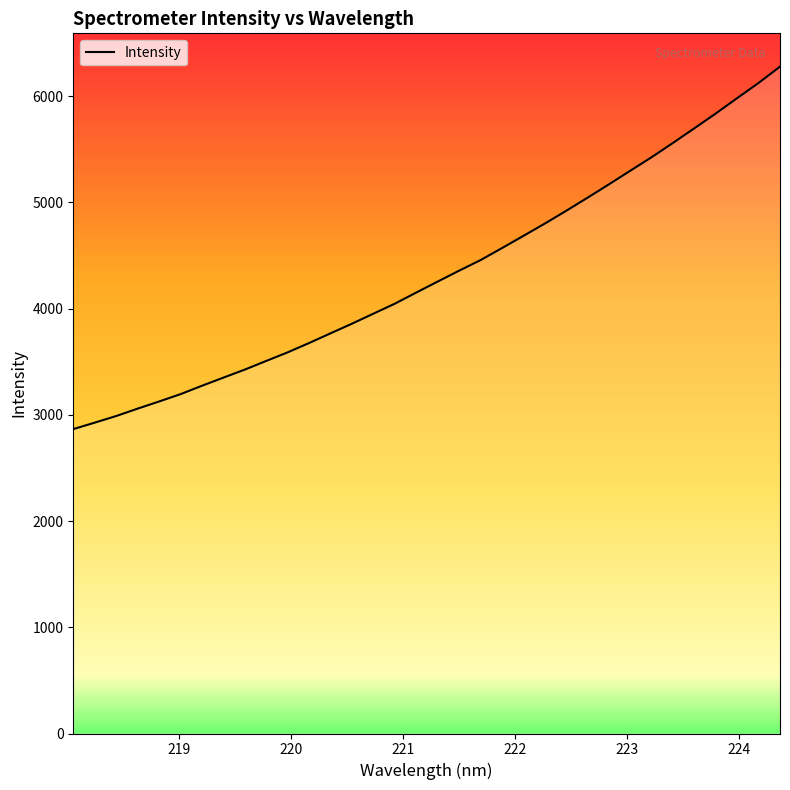

What is the sum of all values?

147232.2